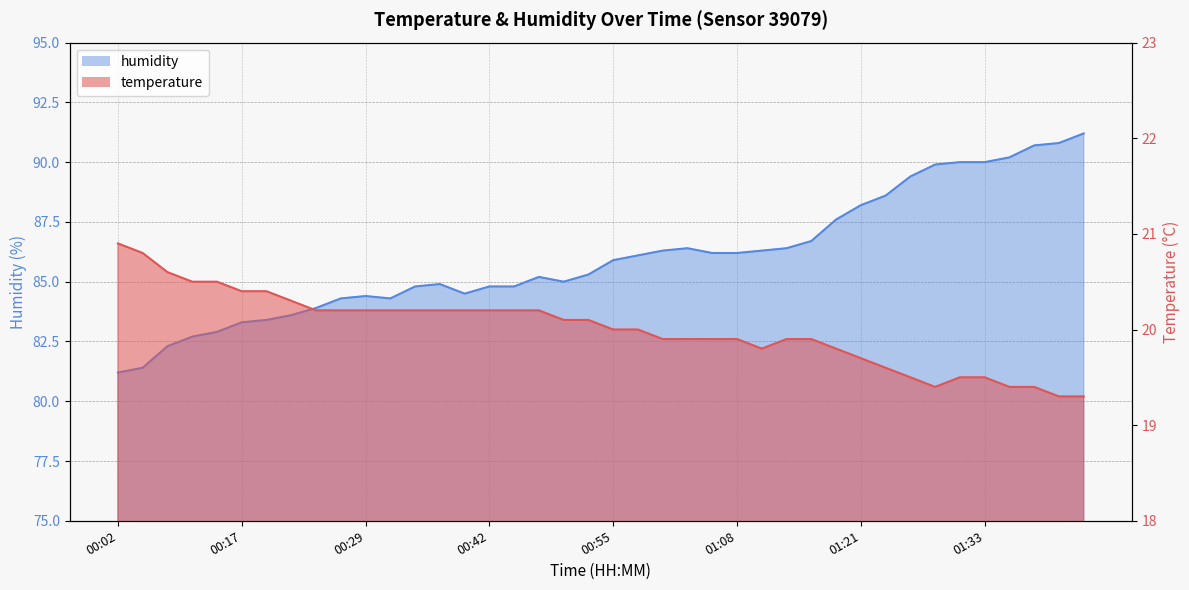

True or false: temperature and humidity intersect in this chart.

False